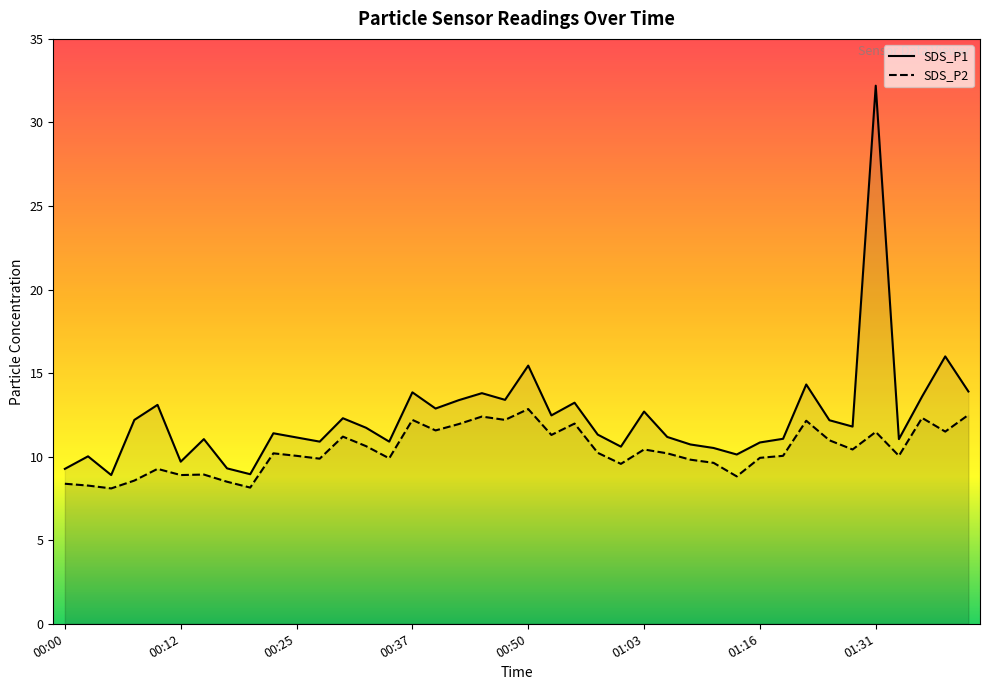

Rank the categories by SDS_P1 value from highest to lowest.

01:31, 01:39, 00:50, 01:22, 01:41, 00:37, 00:45, 01:36, 00:47, 00:42, 00:55, 00:10, 00:40, 01:03, 00:52, 00:30, 00:07, 01:25, 01:28, 00:32, 00:22, 00:58, 01:05, 00:25, 01:19, 00:15, 01:33, 00:27, 00:35, 01:16, 01:08, 01:00, 01:10, 01:13, 00:02, 00:12, 00:17, 00:00, 00:20, 00:05